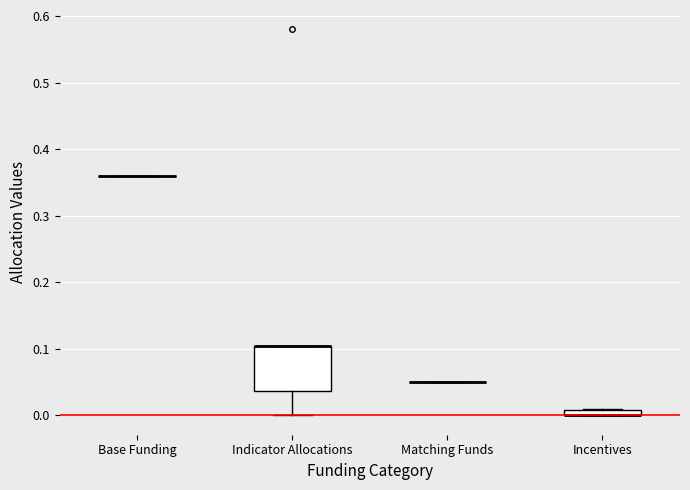

Where is the upper edge of the box for Indicator Allocations on the y-axis? The values are not printed on the chart, so give them approximately, as read against the axis.

0.10